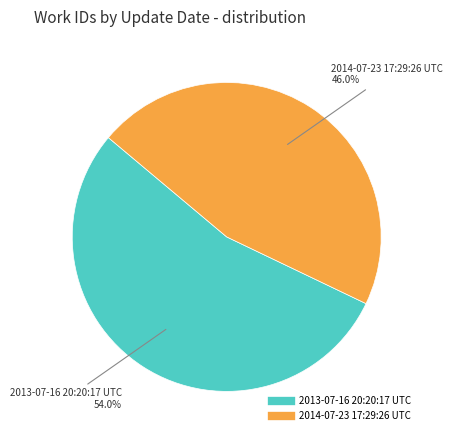

To the nearest percent, what is the difference between the 2014-07-23 17:29:26 UTC and 2013-07-16 20:20:17 UTC slice percentages?

8%